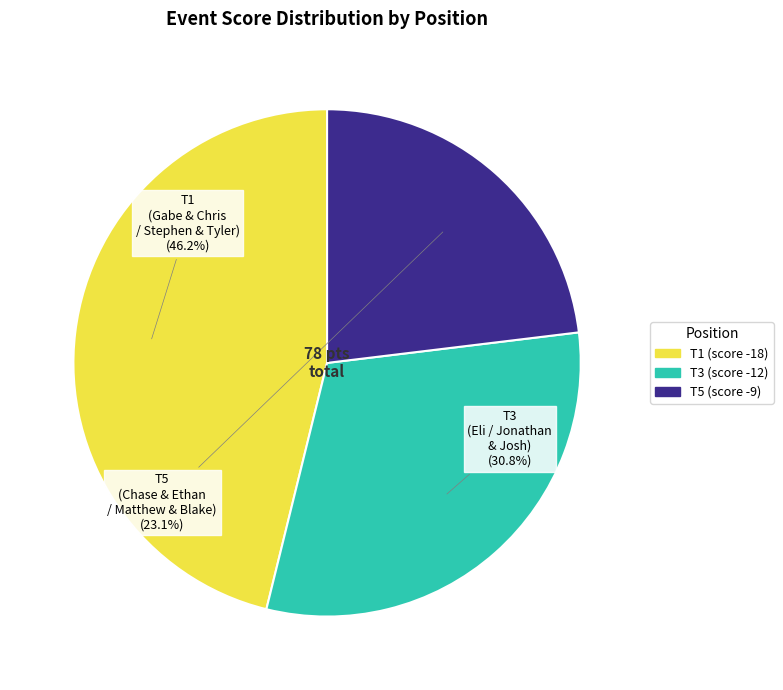

To the nearest percent, what is the difference between the largest and smallest slice percentages?

23%